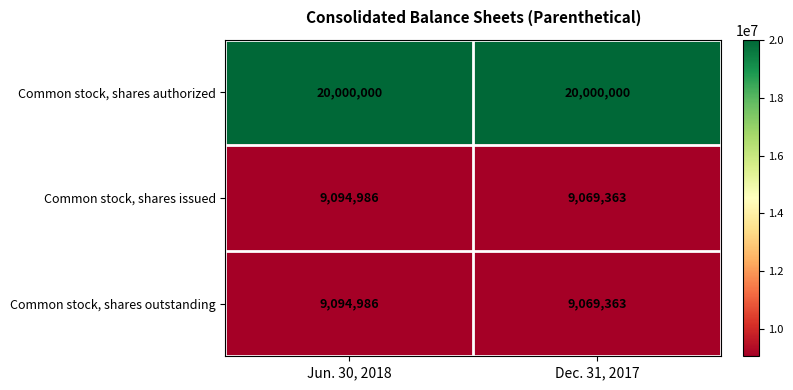

True or false: Common stock, shares authorized has a value of 4734598 at Jun. 30, 2018.

False